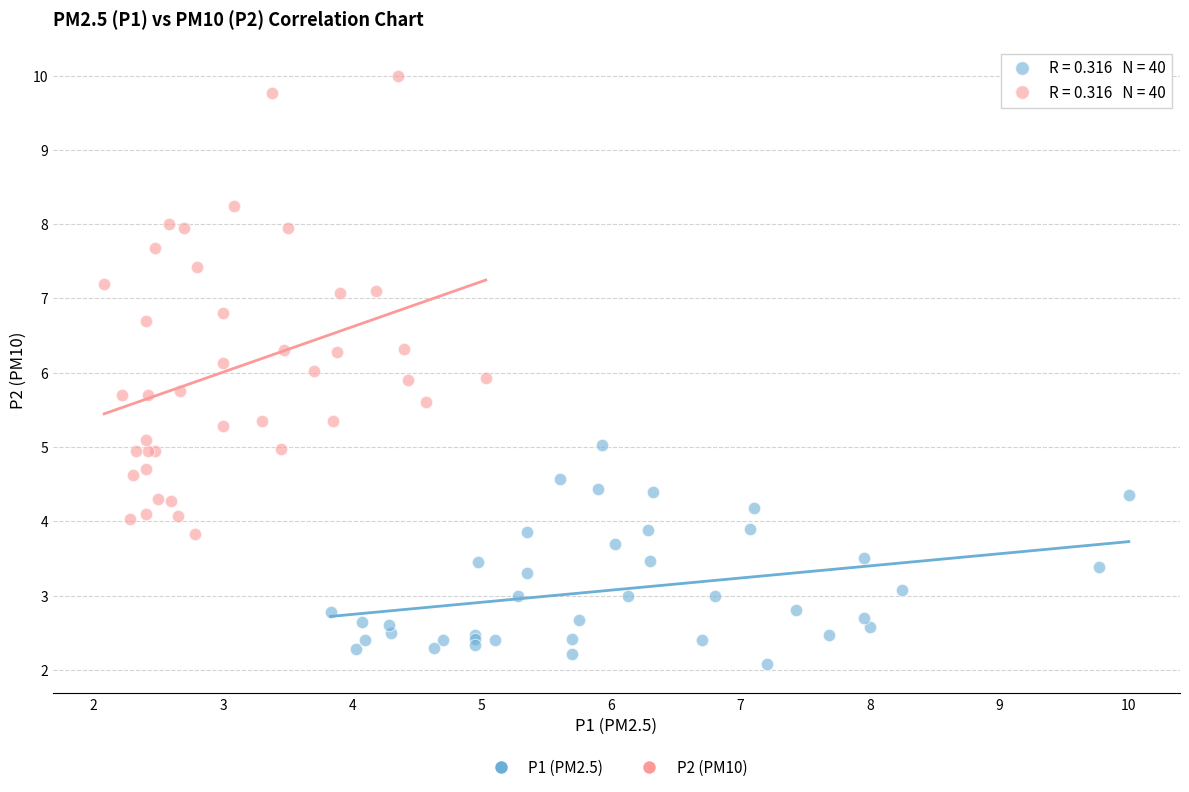

Which series has the widest spread of Y values?

P2 (PM10)